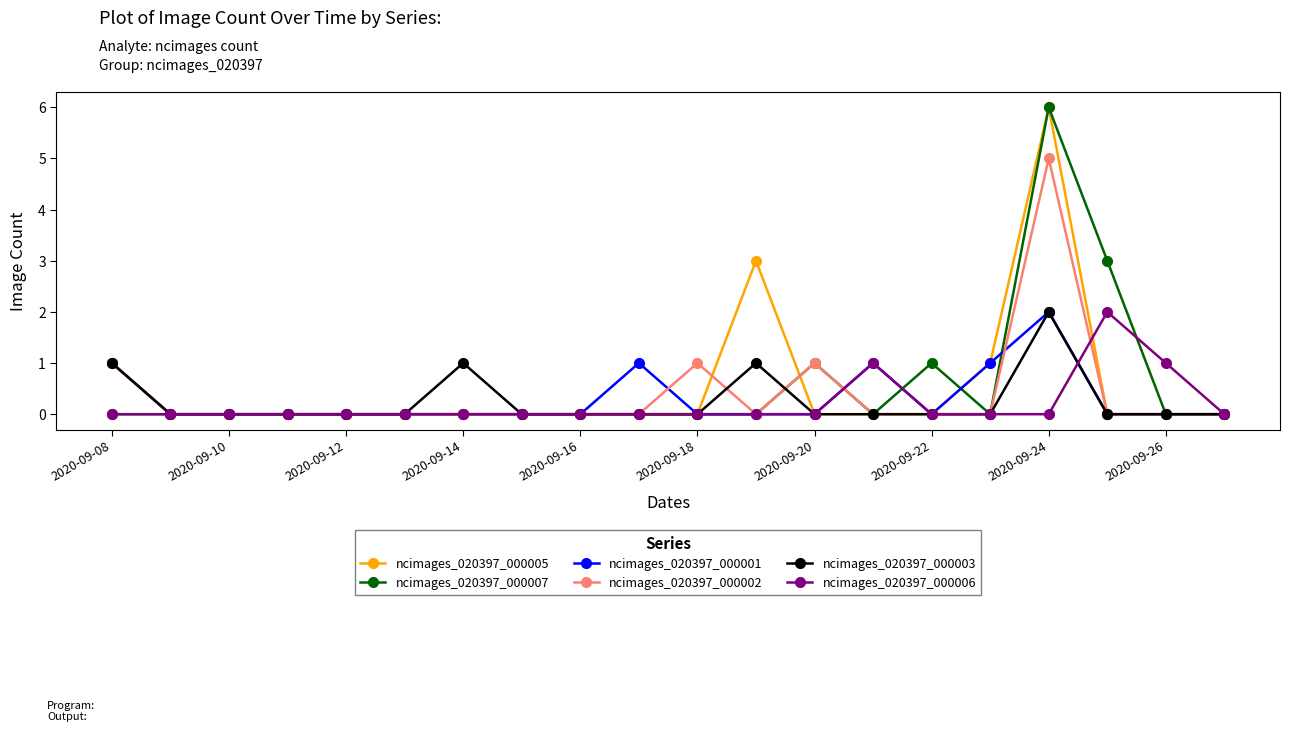

What is the sum of all ncimages_020397_000007 values?

11